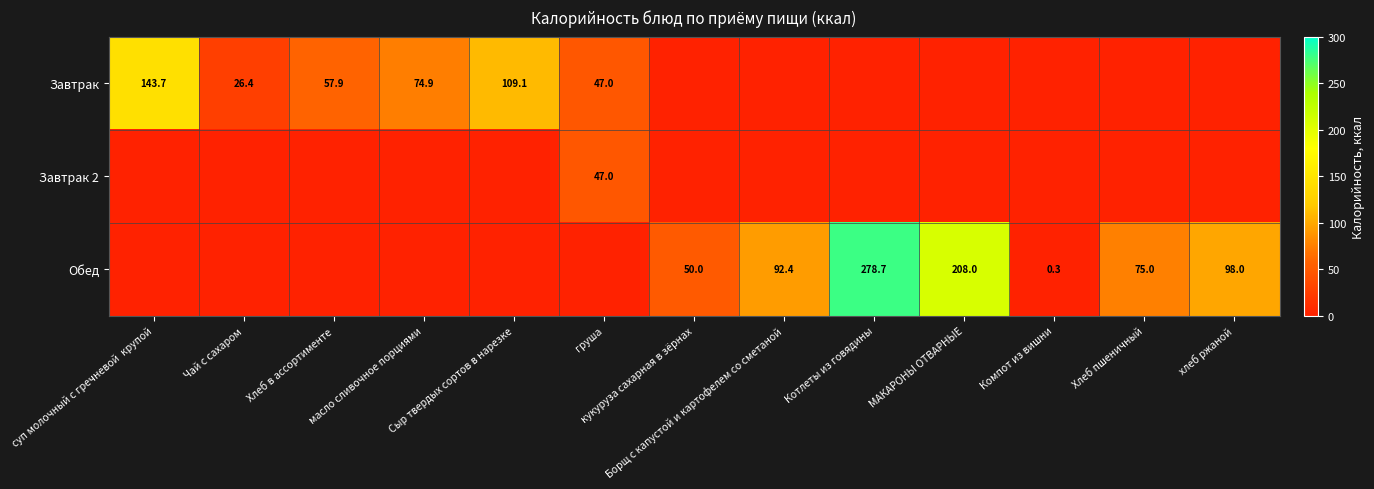

Which has a higher value, Сыр твердых сортов в нарезке or суп молочный с гречневой  крупой?

суп молочный с гречневой  крупой